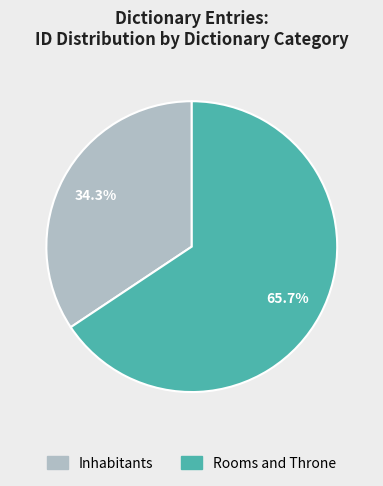

How many slices are in this pie chart?

2